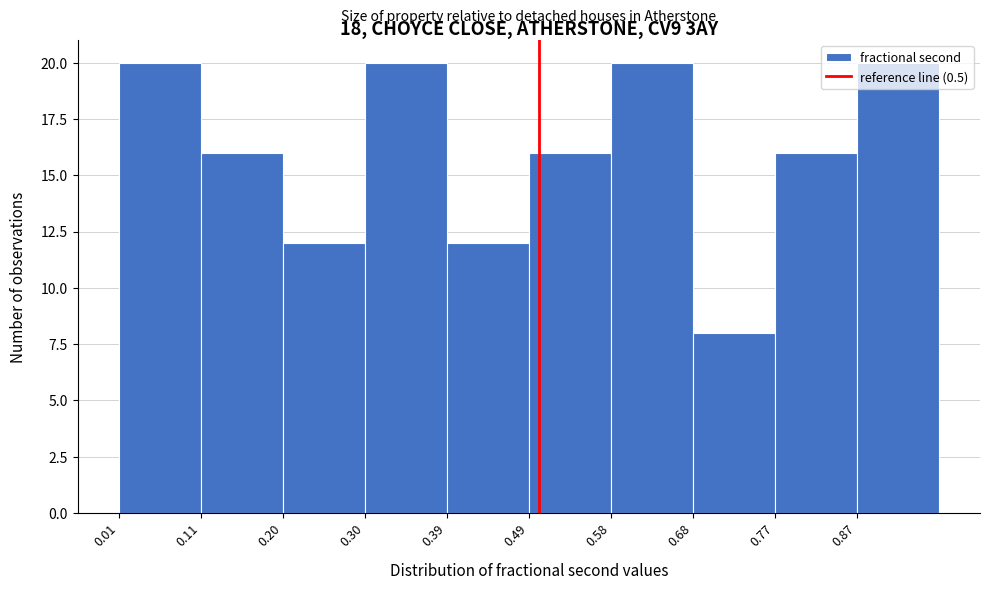

Reading left to right, transcribe this chart: for each bar, give the range it covers on the x-axis and its height. Neither the bar edges nor the heights are printed on the chart, so give them approximately, as read against the axes.

0.01 to 0.11: 20
0.11 to 0.20: 16
0.20 to 0.30: 12
0.30 to 0.39: 20
0.39 to 0.49: 12
0.49 to 0.58: 16
0.58 to 0.68: 20
0.68 to 0.77: 8
0.77 to 0.87: 16
0.87 to 0.96: 20